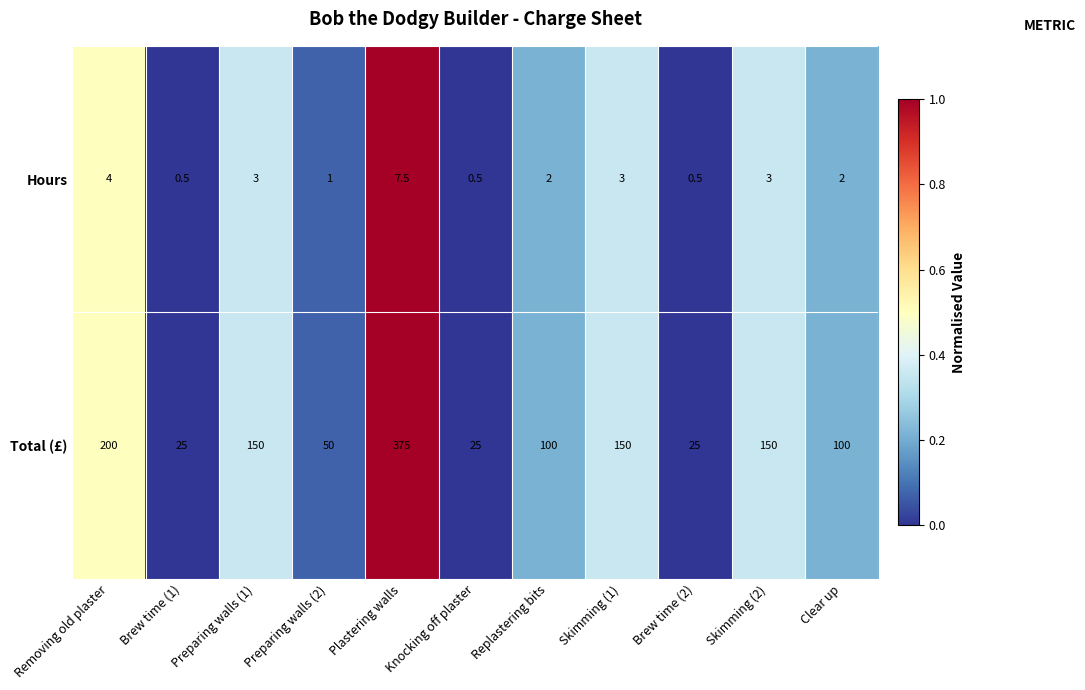

Which series has the largest total across all categories?

Total (£)